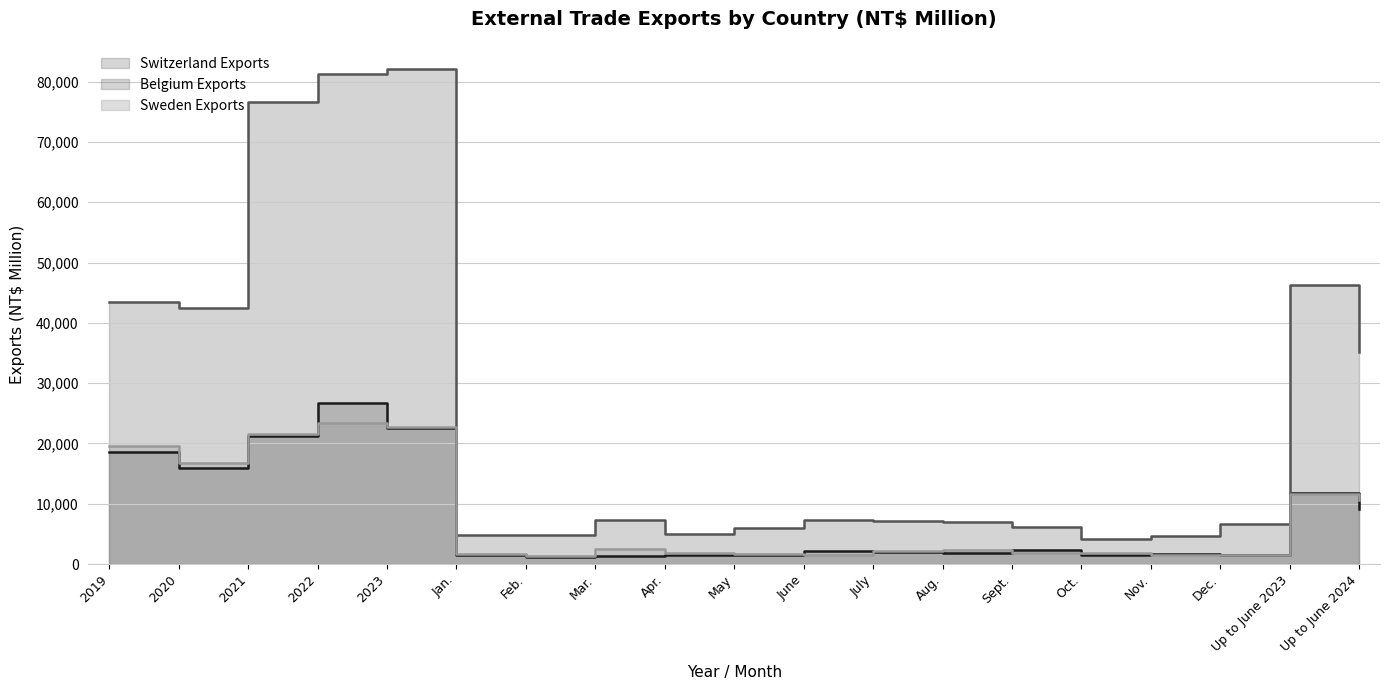

At which label is Belgium Exports closest to 43142?

2019